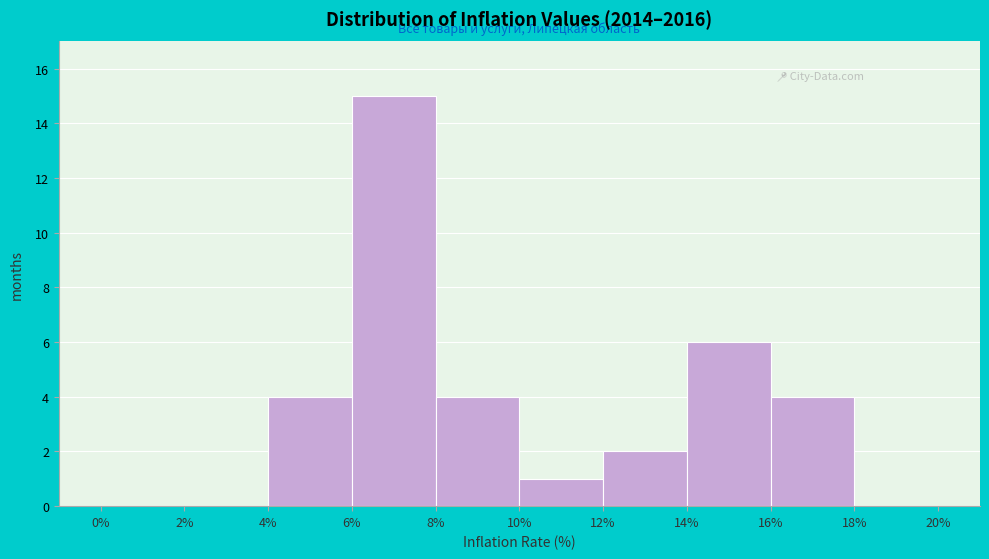

What is the height of the bar covering 4% to 6% on the x-axis? The values are not printed on the chart, so give them approximately, as read against the axis.

4